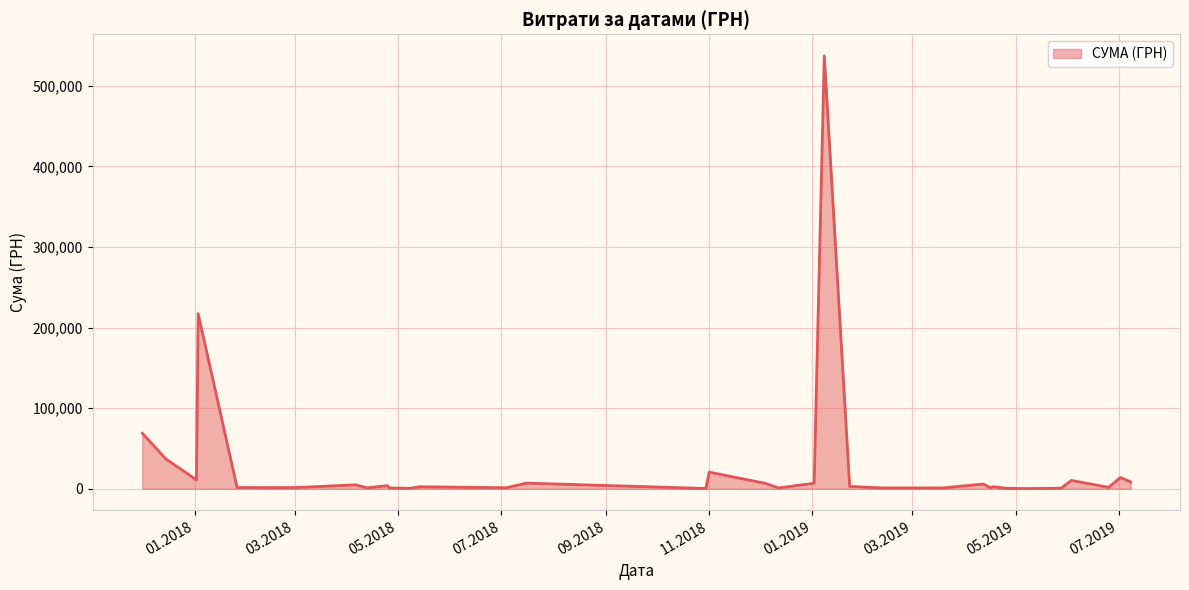

What is the maximum value shown in the chart?

537126.7